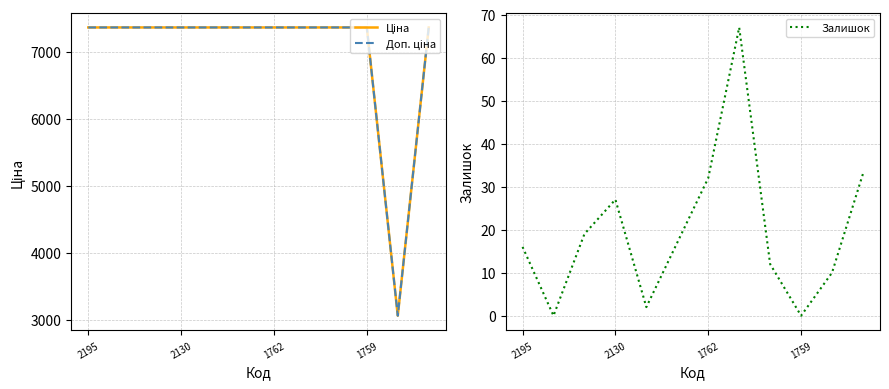

Where is Залишок nearest to the value 33?

11